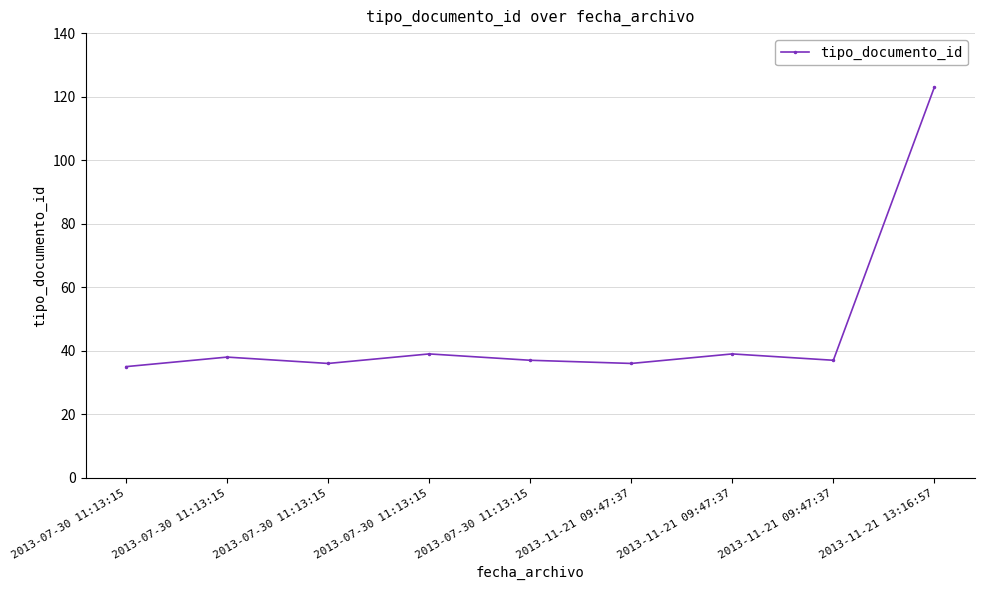

True or false: the data shows 24 at 2013-11-21 09:47:37.

False